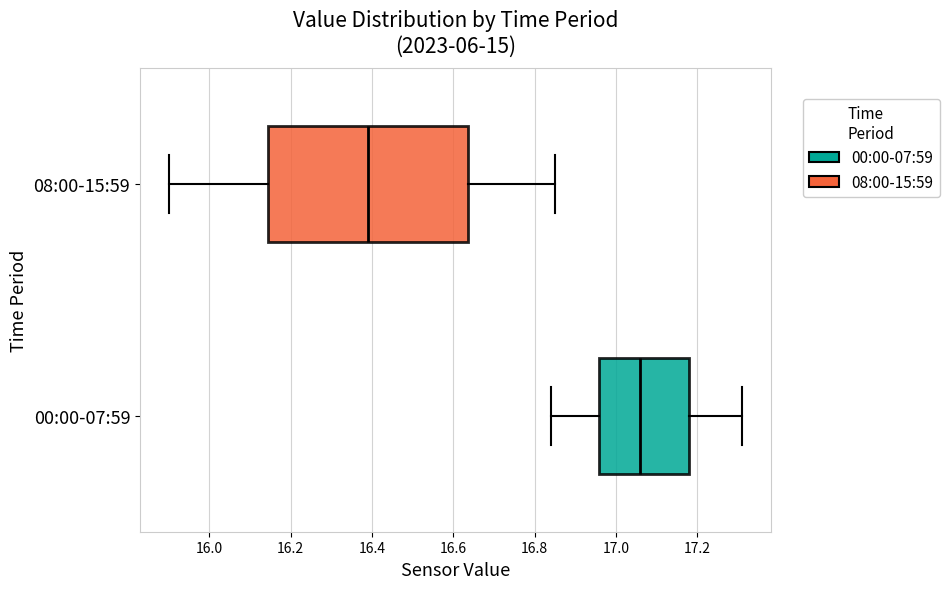

Where does the median line of the box for 00:00-07:59 sit on the x-axis? The values are not printed on the chart, so give them approximately, as read against the axis.

17.06